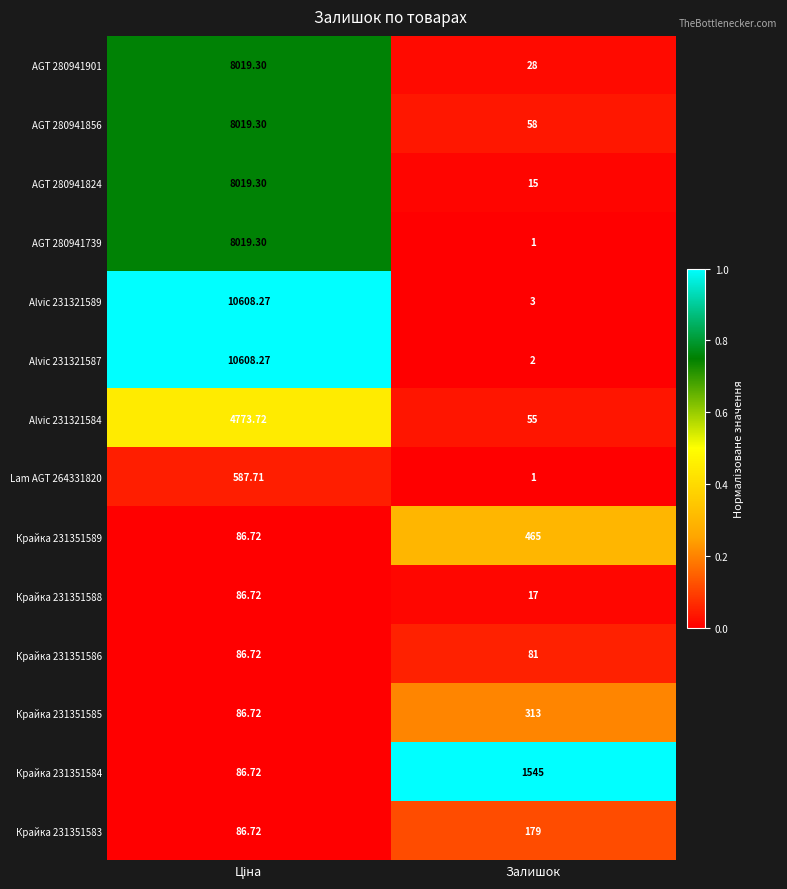

Where is Lam AGT 264331820 nearest to the value 294?

Залишок